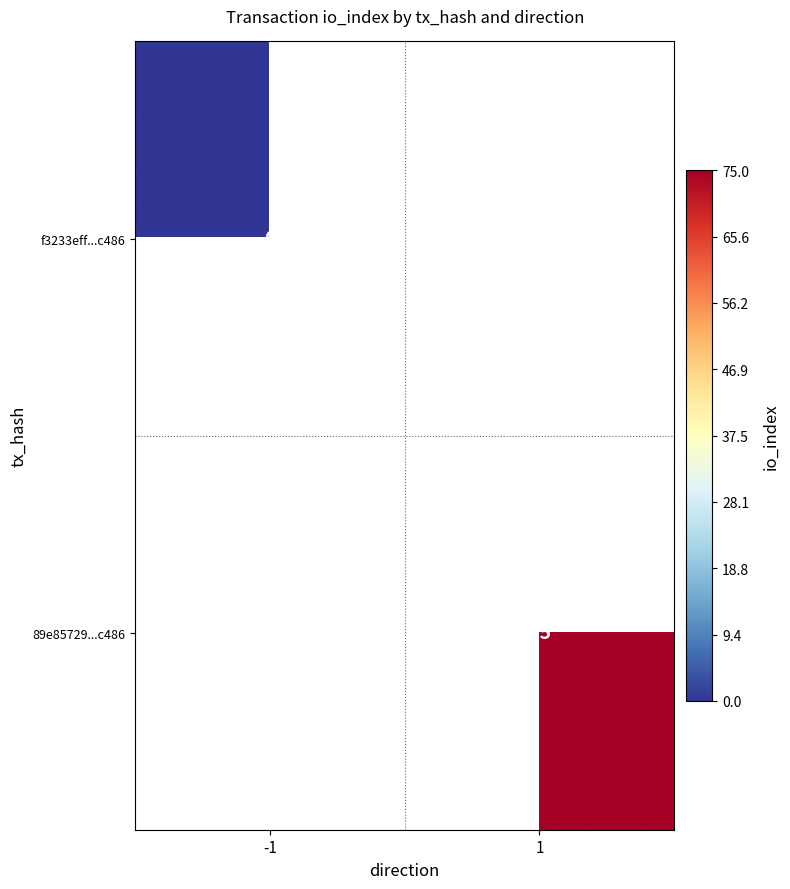

Is it true that 89e85729...c486 equals 44.4 at 1?

False